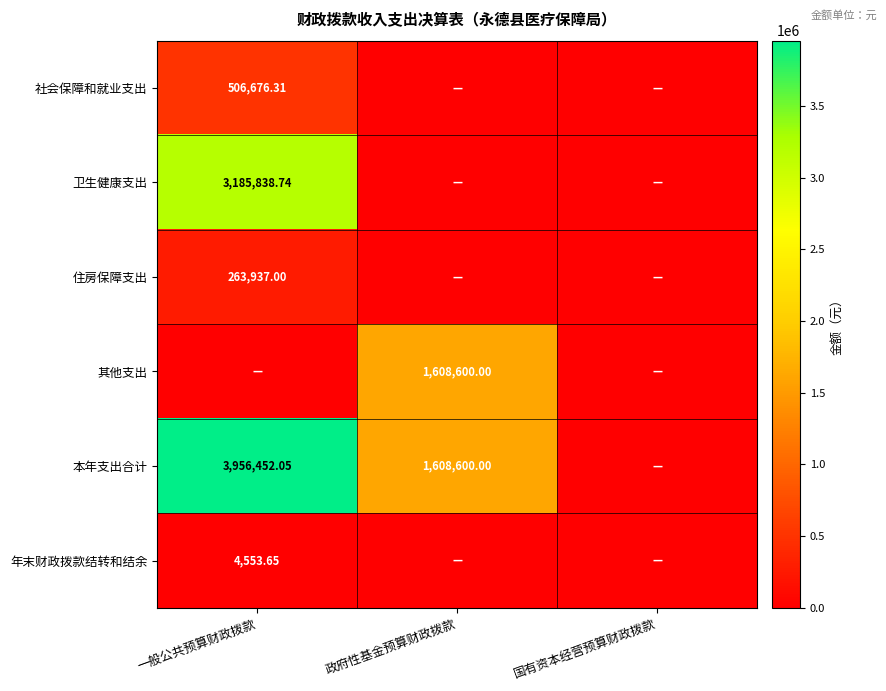

Between 一般公共预算财政拨款 and 政府性基金预算财政拨款, which series saw the biggest shift?

卫生健康支出